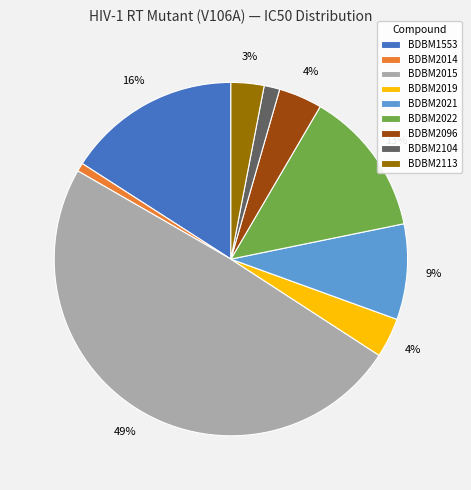

Does BDBM2014 account for over 50% of the chart?

No